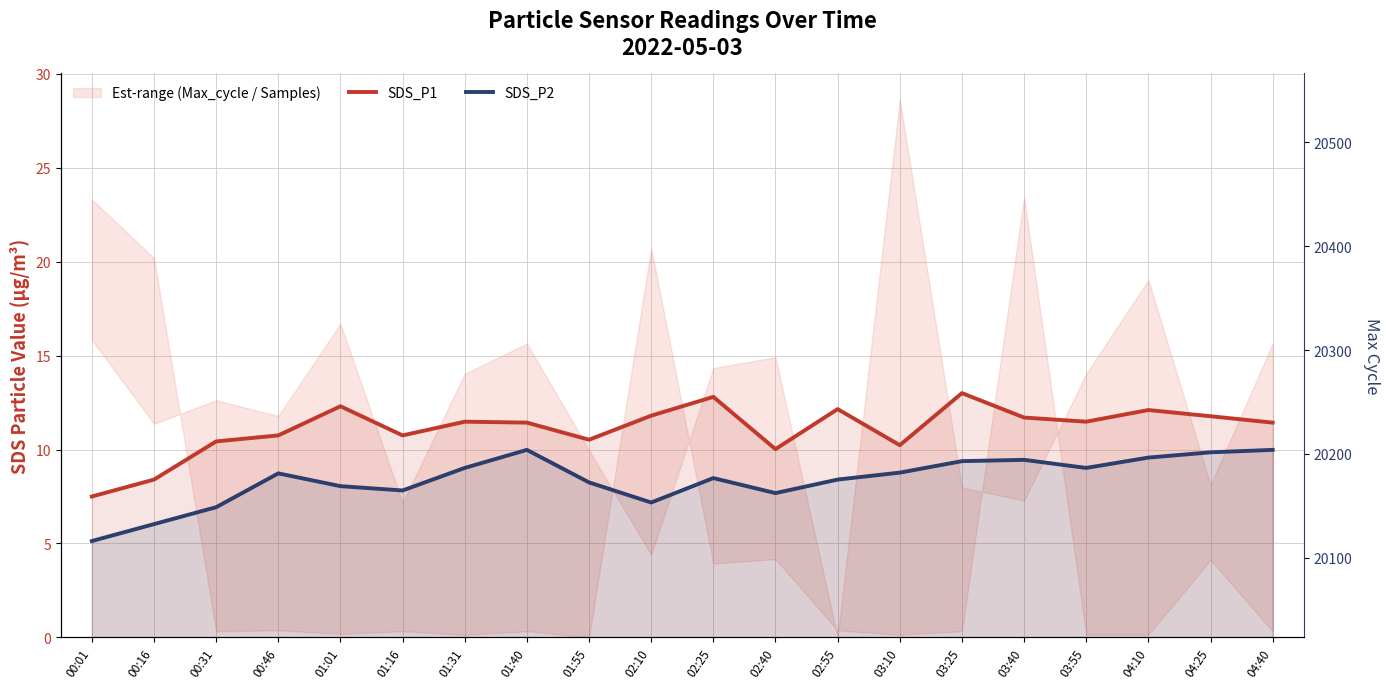

Reading right to left, list all the values displayed in this chart.

SDS_P1: 04:40=11.4	04:25=11.8	04:10=12.1	03:55=11.5	03:40=11.7	03:25=13.0	03:10=10.2	02:55=12.2	02:40=10.0	02:25=12.8	02:10=11.8	01:55=10.5	01:40=11.4	01:31=11.5	01:16=10.8	01:01=12.3	00:46=10.8	00:31=10.4	00:16=8.4	00:01=7.5
SDS_P2: 04:40=10.0	04:25=9.8	04:10=9.6	03:55=9.0	03:40=9.4	03:25=9.4	03:10=8.8	02:55=8.4	02:40=7.7	02:25=8.5	02:10=7.2	01:55=8.2	01:40=10.0	01:31=9.0	01:16=7.8	01:01=8.1	00:46=8.7	00:31=6.9	00:16=6.0	00:01=5.1